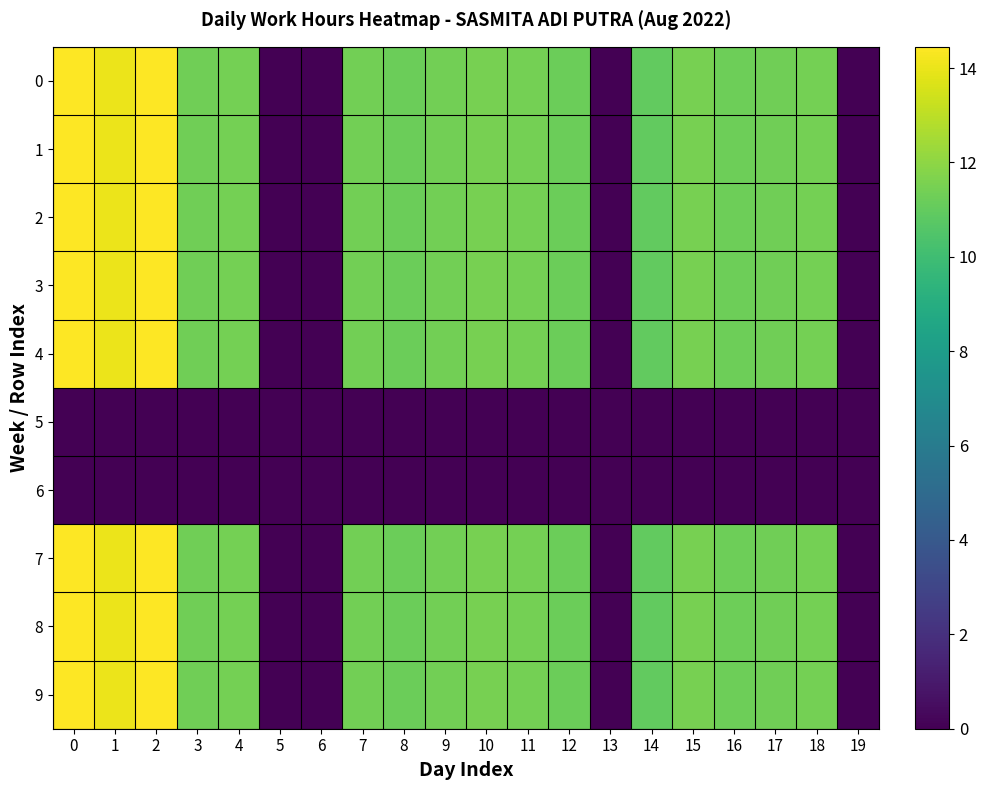

Rank the series by their maximum value, from lowest to highest.

5, 6, 0, 1, 2, 3, 4, 7, 8, 9